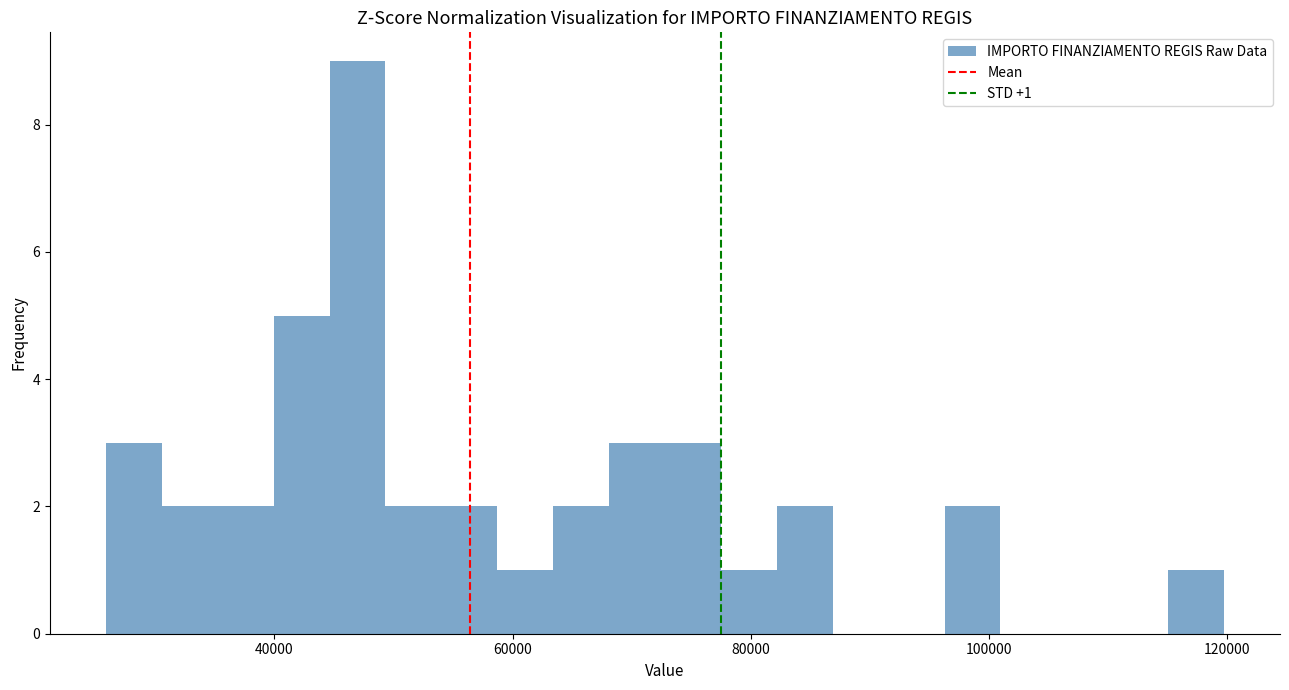

Around what value on the x-axis is the tallest bar? Give the approximate position of its centre, as read against the axis.

46000